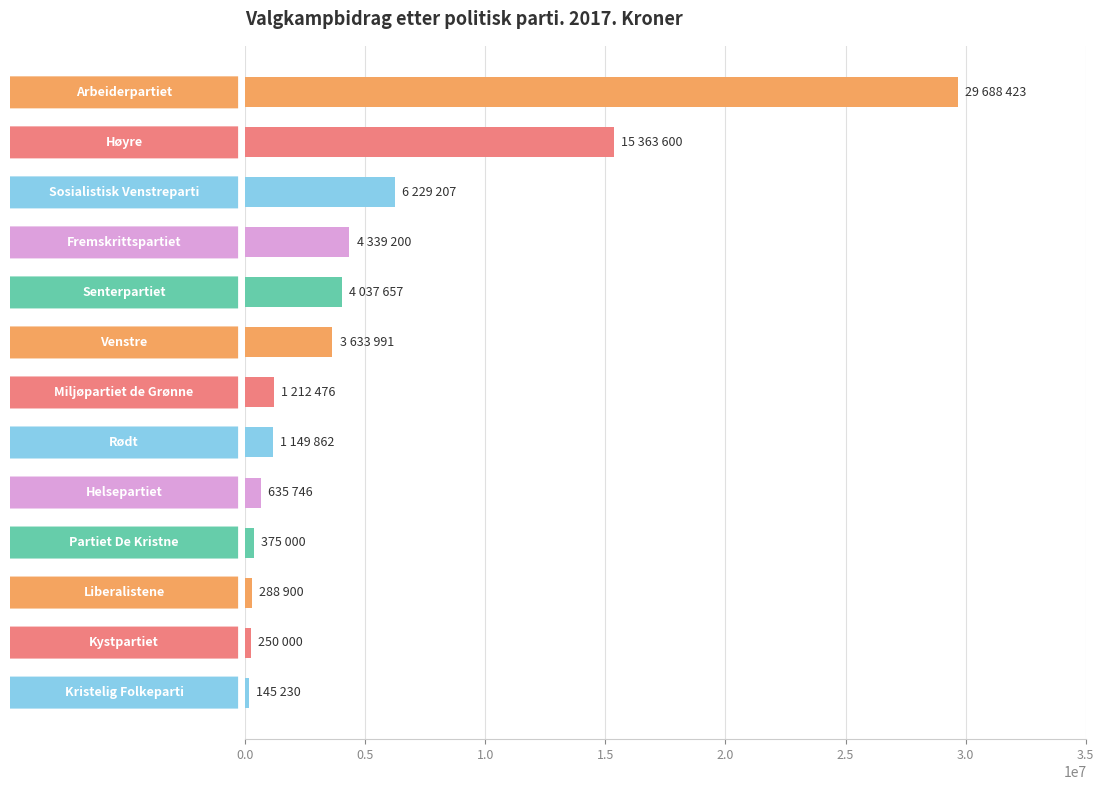

What is the difference between the second highest and minimum values?

15218370